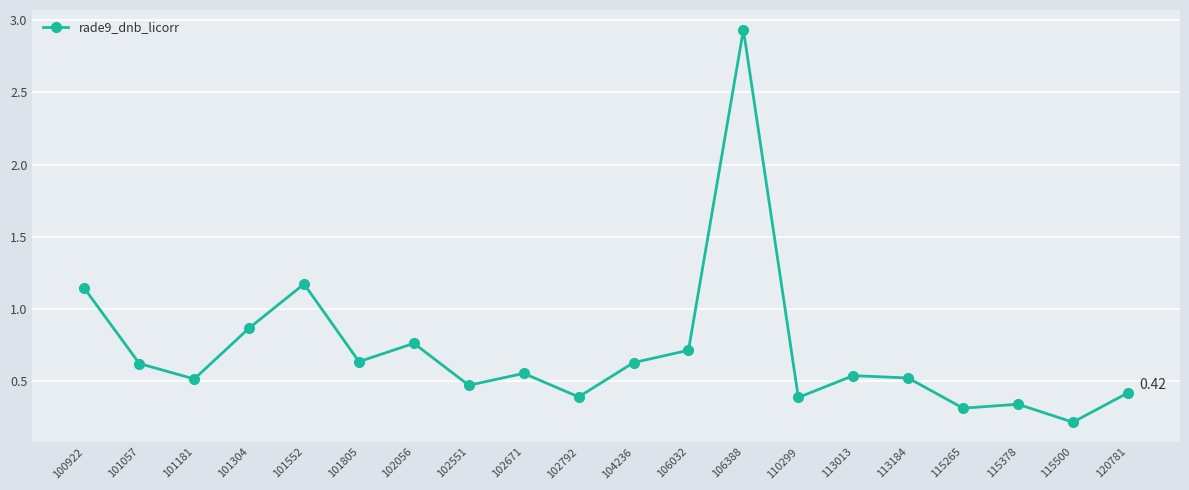

What is the average value?

0.7